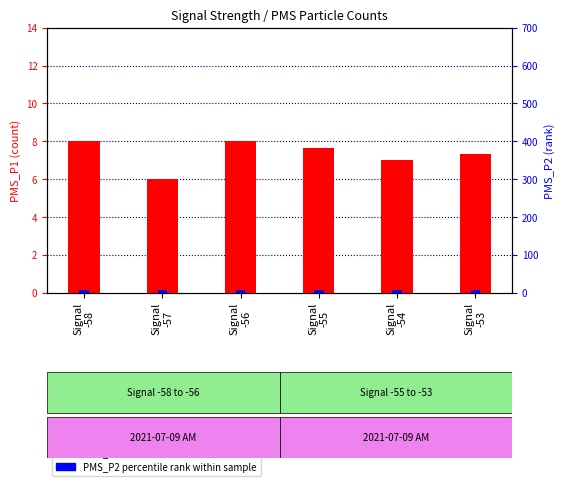

Rank the series by their maximum value, from lowest to highest.

PMS_P1, PMS_P2